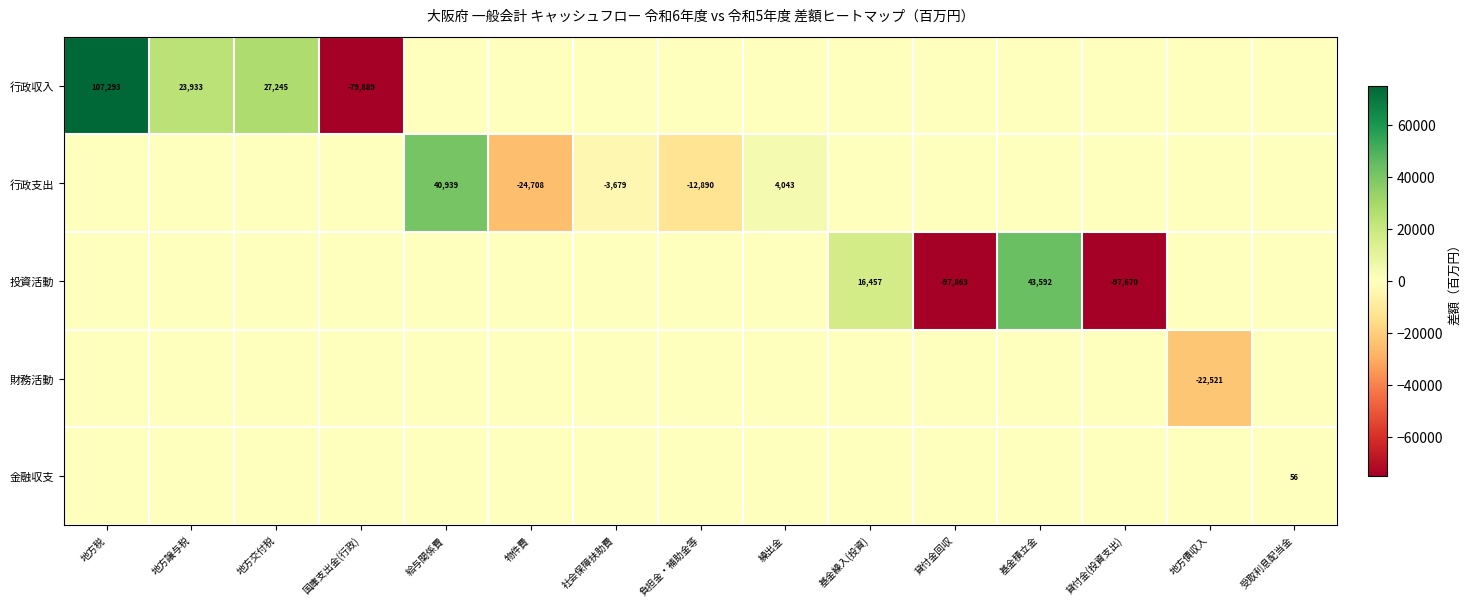

The value of 行政支出 at 社会保障扶助費 is -4865. True or false?

False